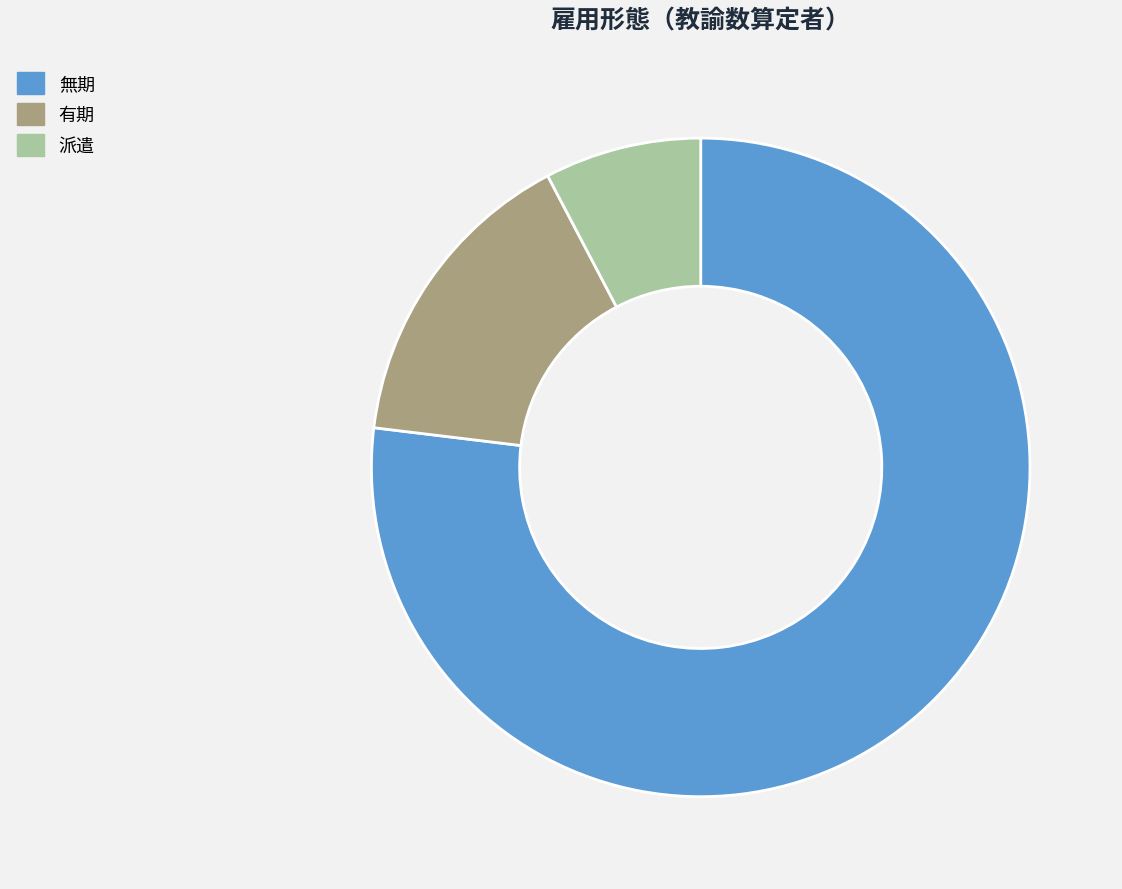

Which category has the smallest portion of the pie?

派遣